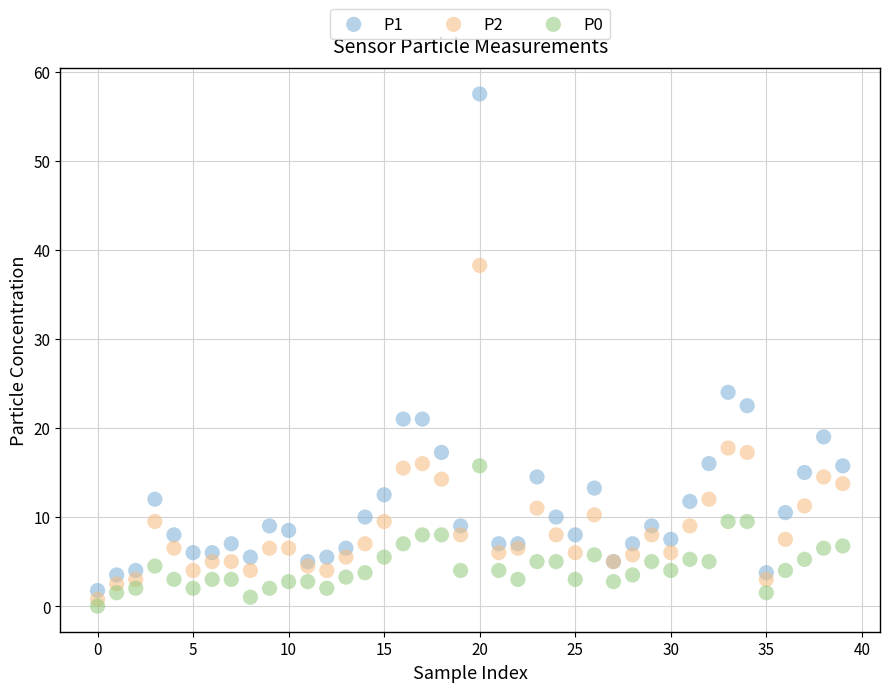

Which series contains the highest Y value?

P1